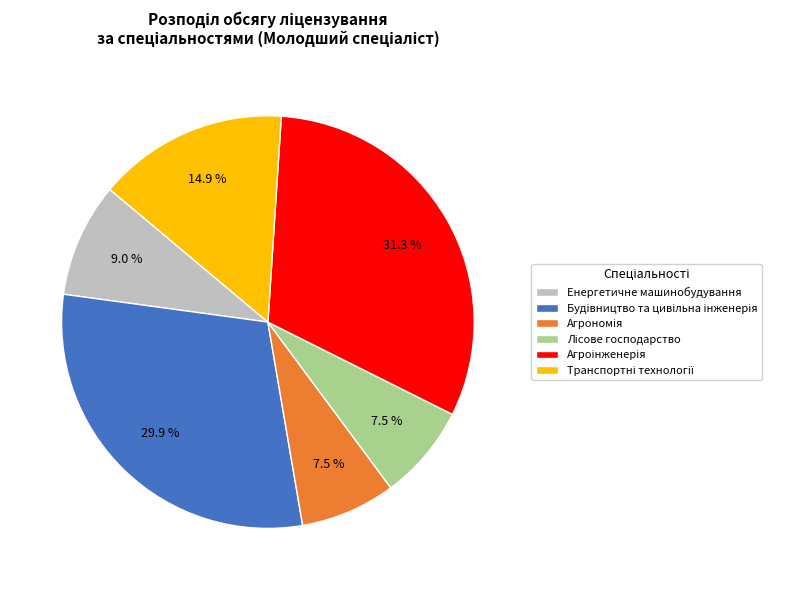

Count the number of slices in the pie.

6